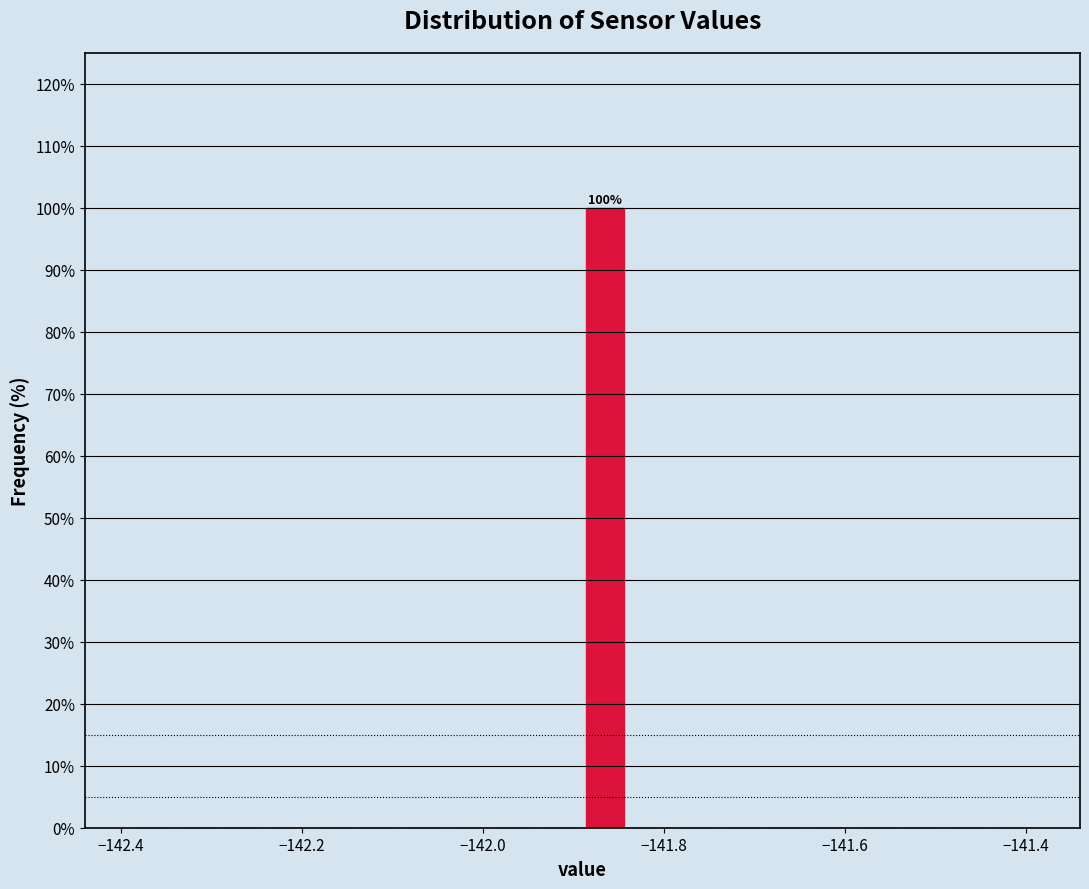

Read against the x-axis, roughly where is the centre of the tallest bar?

-141.86